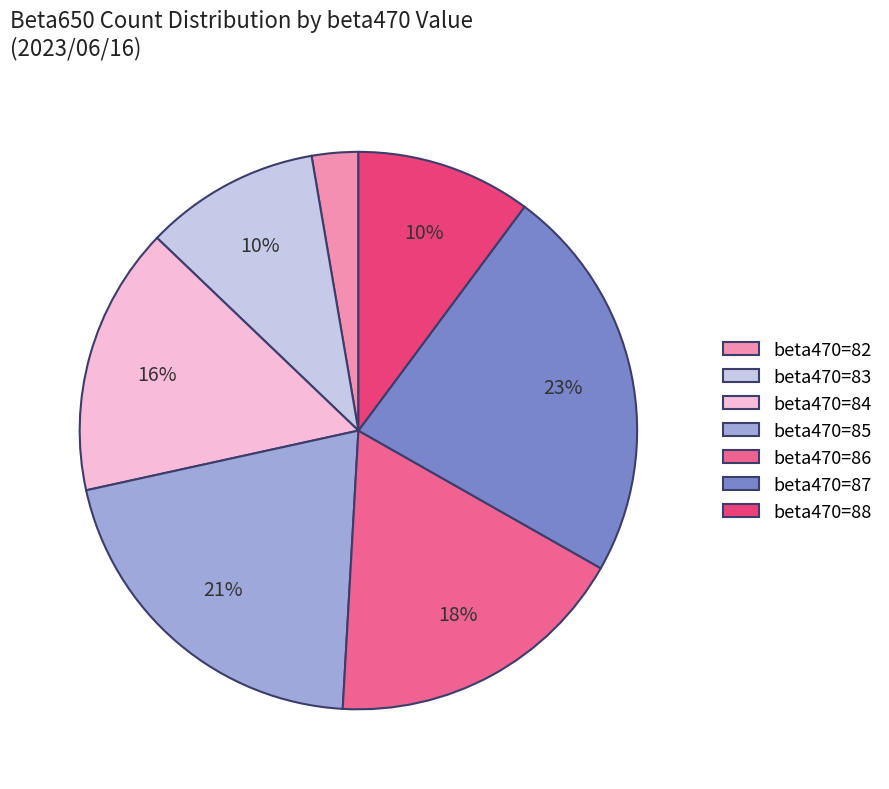

Is there a majority slice in this chart?

No